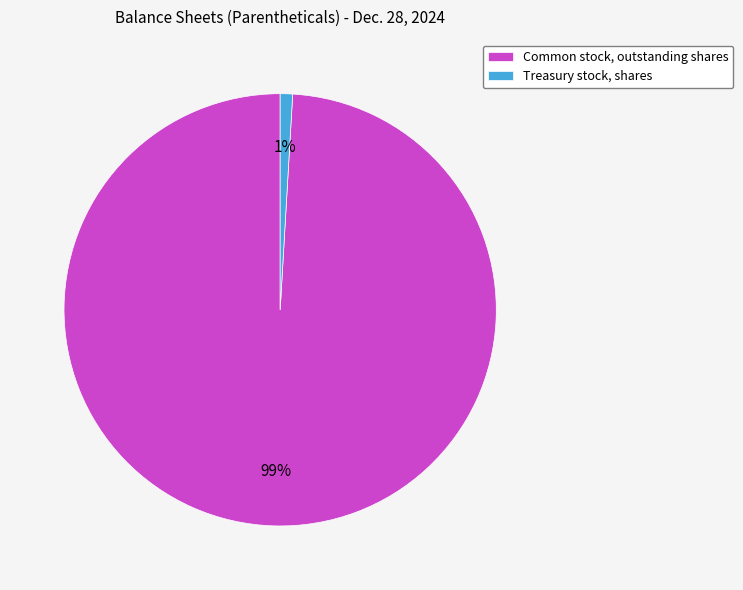

The Treasury stock, shares slice represents 1% of the pie. True or false?

True